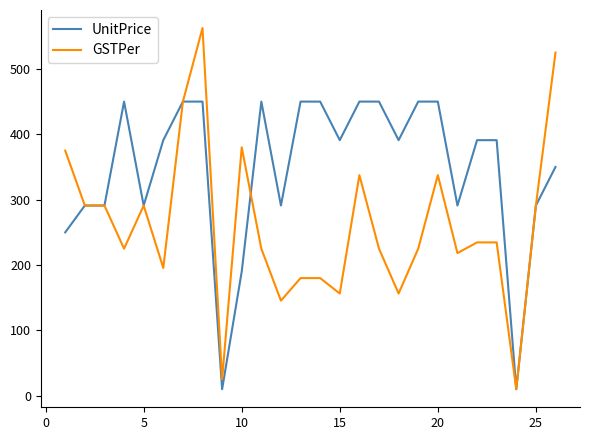

What is the maximum value for UnitPrice?

450.0